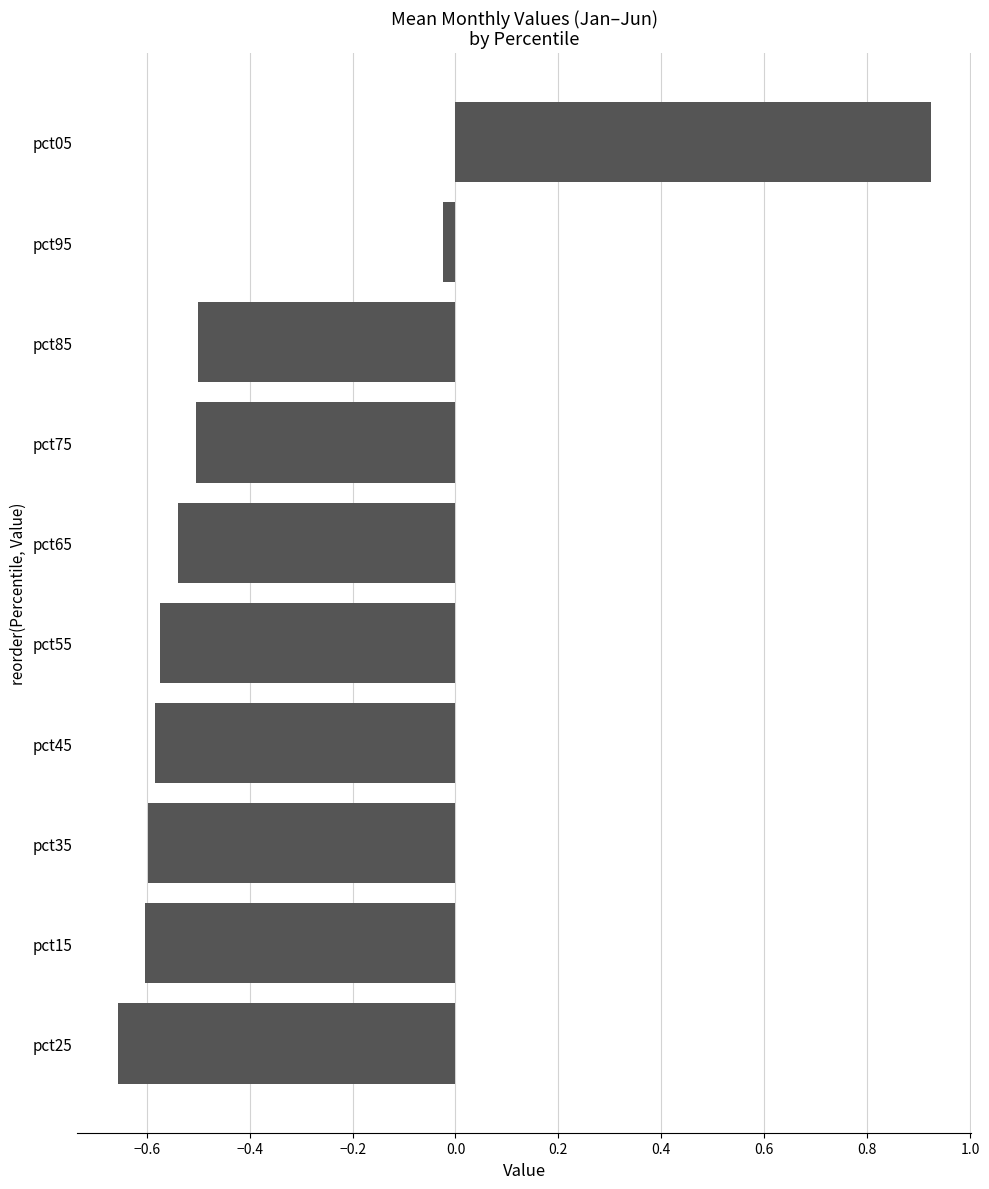

Count the number of values greater than 0.

1